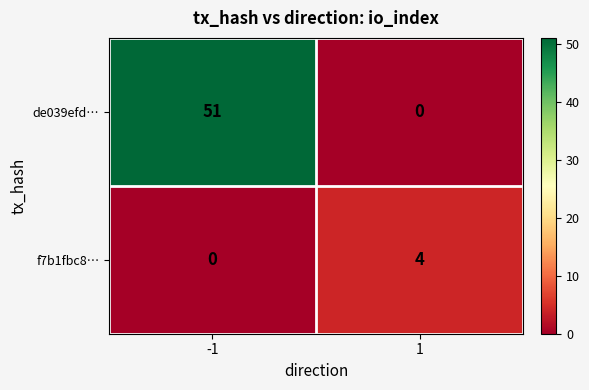

What is the difference between the maximum and minimum values in the de039efd… series?

51